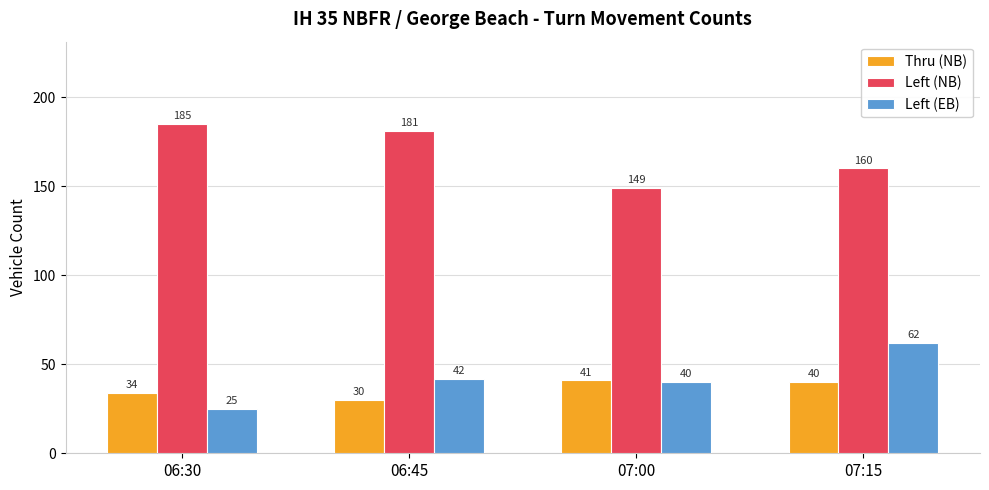

Where is Thru (NB) nearest to the value 35?

06:30